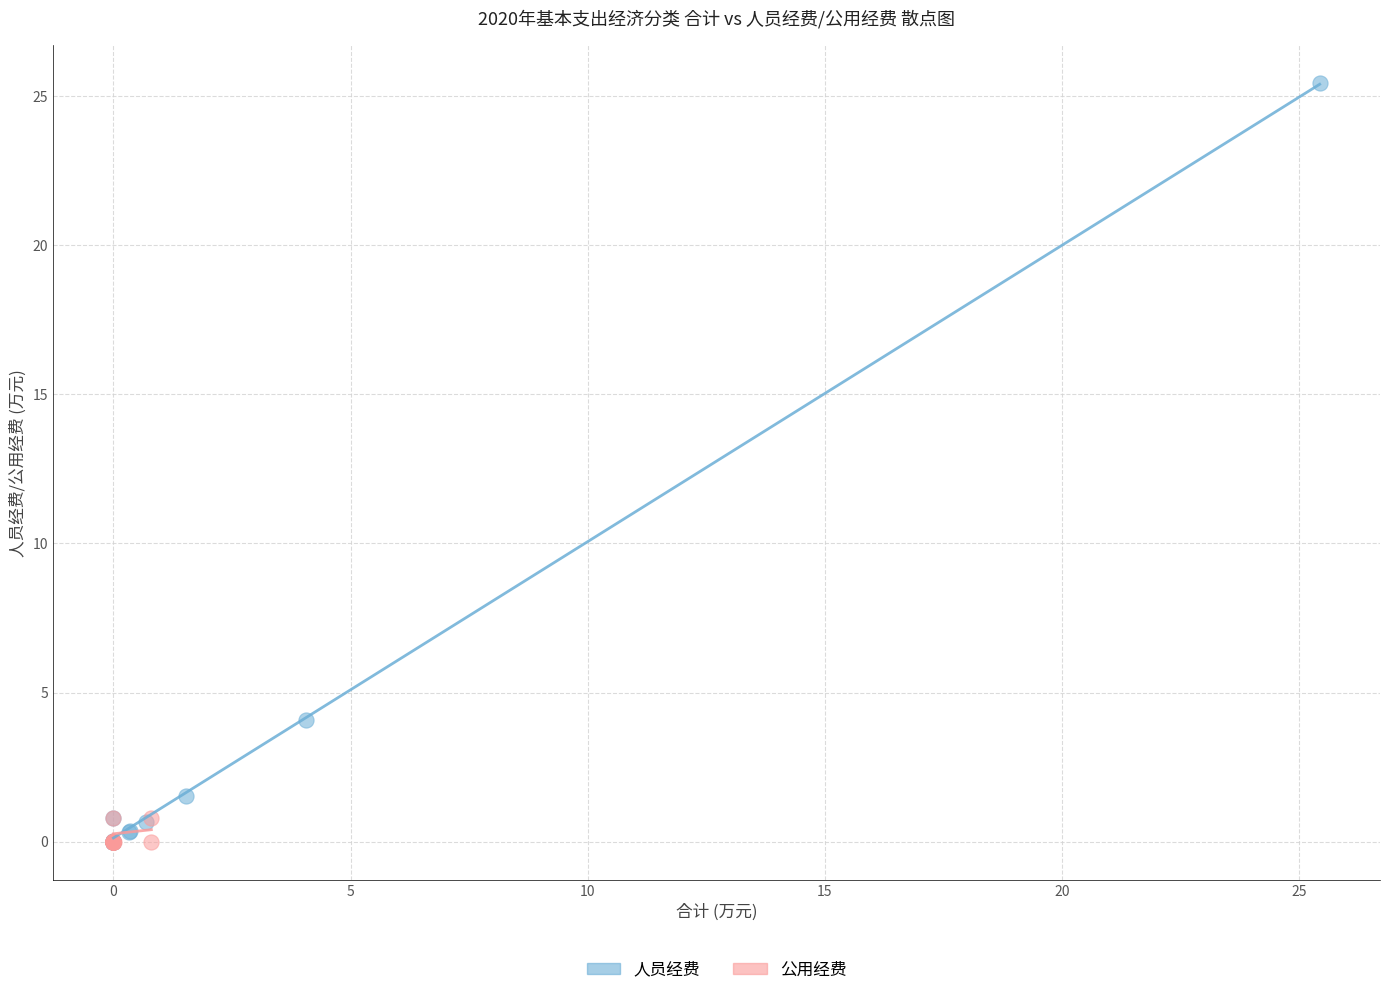

Which series has the largest Y range (max minus min)?

人员经费